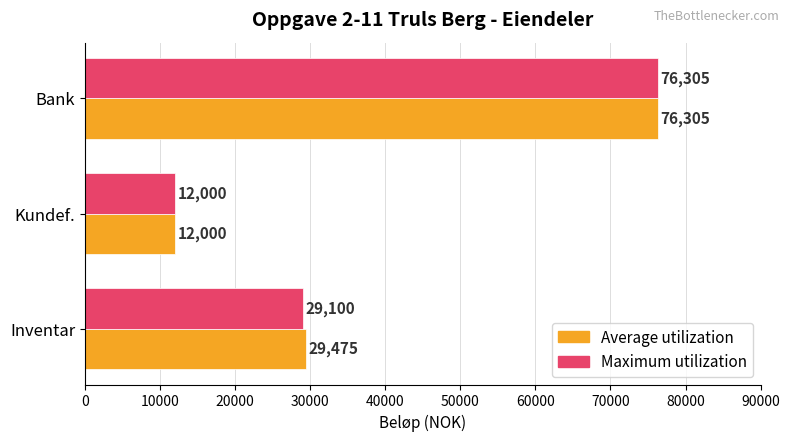

Rank the series at Inventar from highest to lowest value.

Average utilization, Maximum utilization